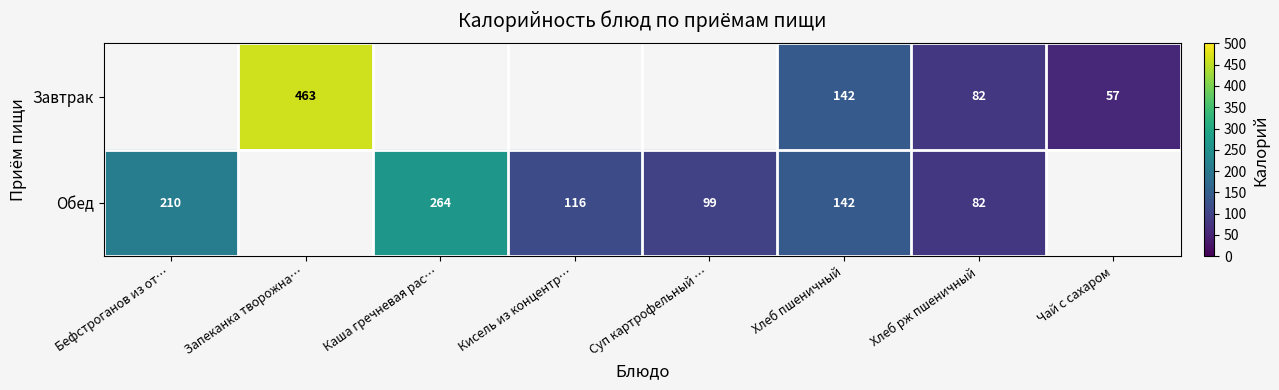

The value of Обед at Бефстроганов из от… is 210. True or false?

True